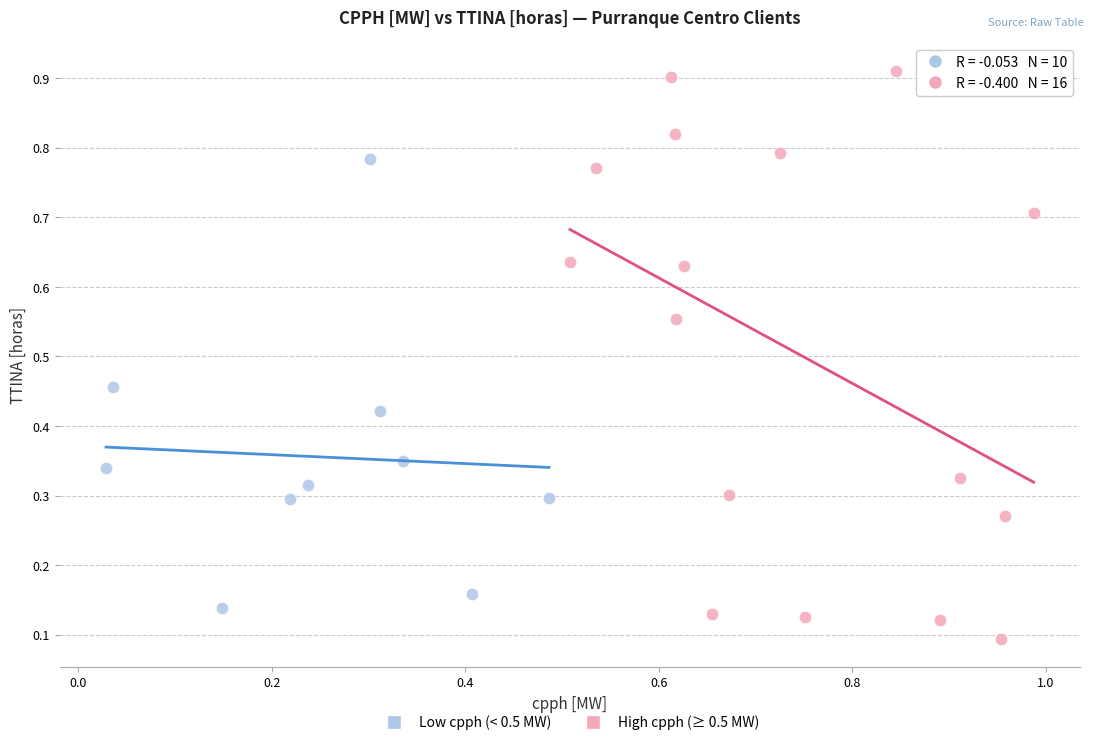

Which series contains the lowest Y value?

High cpph (≥ 0.5 MW)